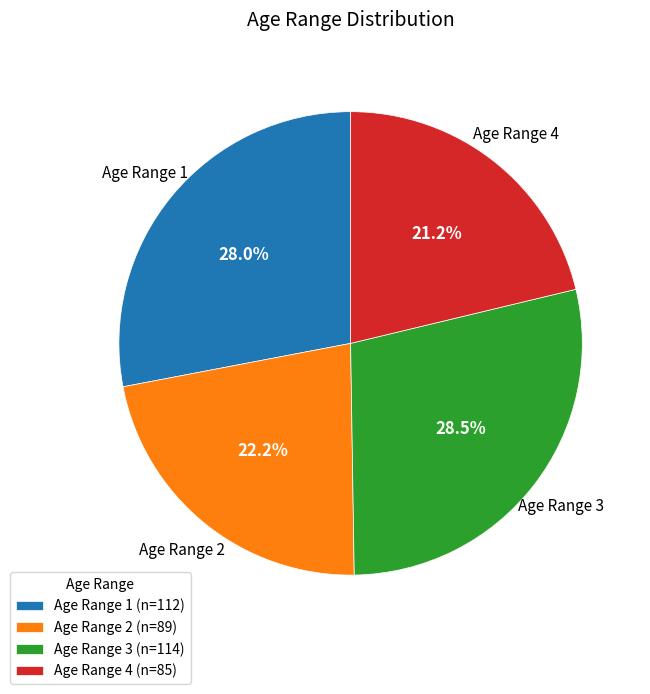

Between Age Range 3 (n=114) and Age Range 1 (n=112), which is larger?

Age Range 3 (n=114)